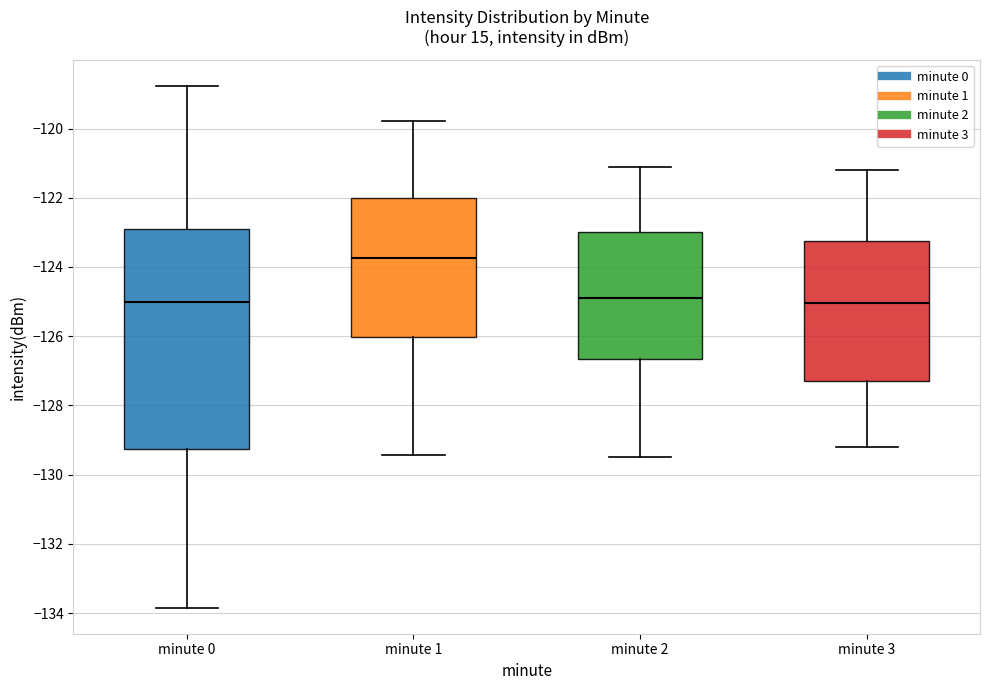

Reading left to right, read every box against the y-axis: the position of its median line, the range the box covers, and the ends of its whiskers. The values are not printed on the chart, so give them approximately, as read against the axis.

minute 0: median -125.0, box -129.2 to -123.0, whiskers -133.8 to -118.8
minute 1: median -123.8, box -126.0 to -122.0, whiskers -129.4 to -119.8
minute 2: median -124.8, box -126.6 to -123.0, whiskers -129.4 to -121.0
minute 3: median -125.0, box -127.2 to -123.2, whiskers -129.2 to -121.2